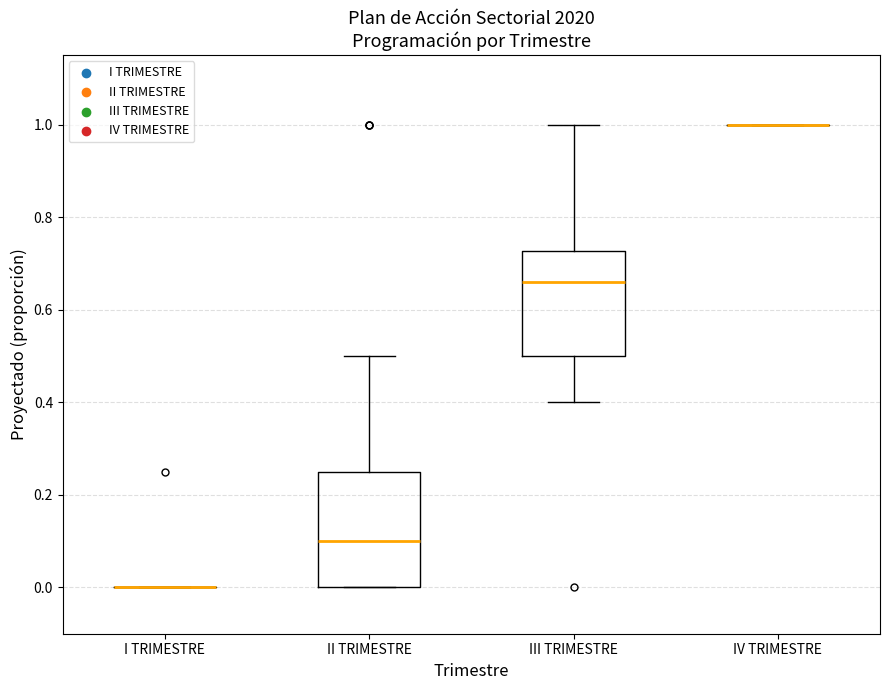

Which box is the tallest, from its lower edge to its upper edge?

II TRIMESTRE